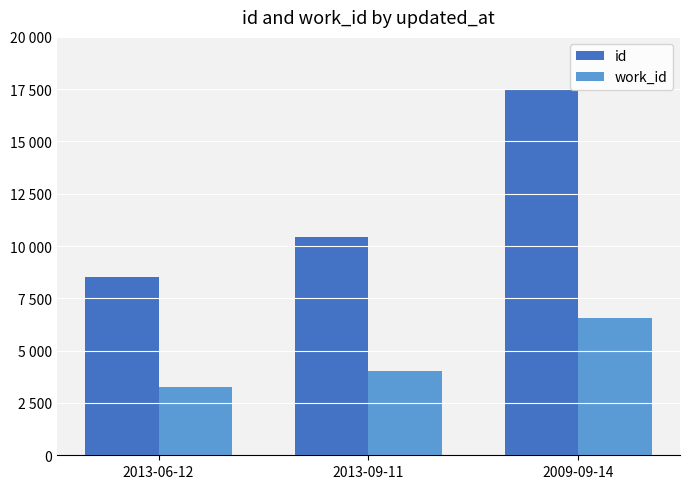

What are all the series names shown in the legend?

id, work_id